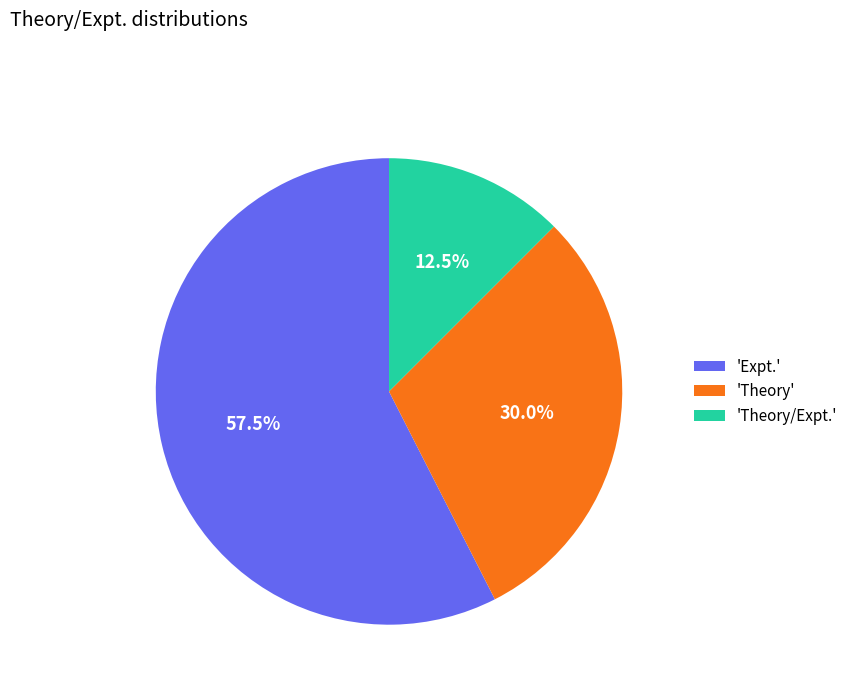

Combined, what portion of the pie is 'Theory' and 'Expt.'?

87.5%